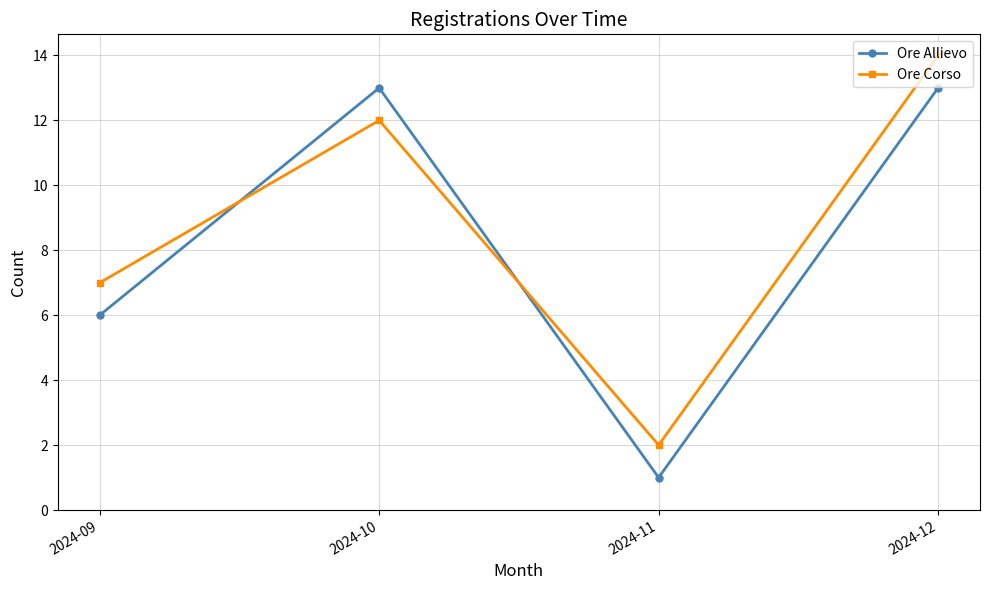

What are all the series names shown in the legend?

Ore Allievo, Ore Corso